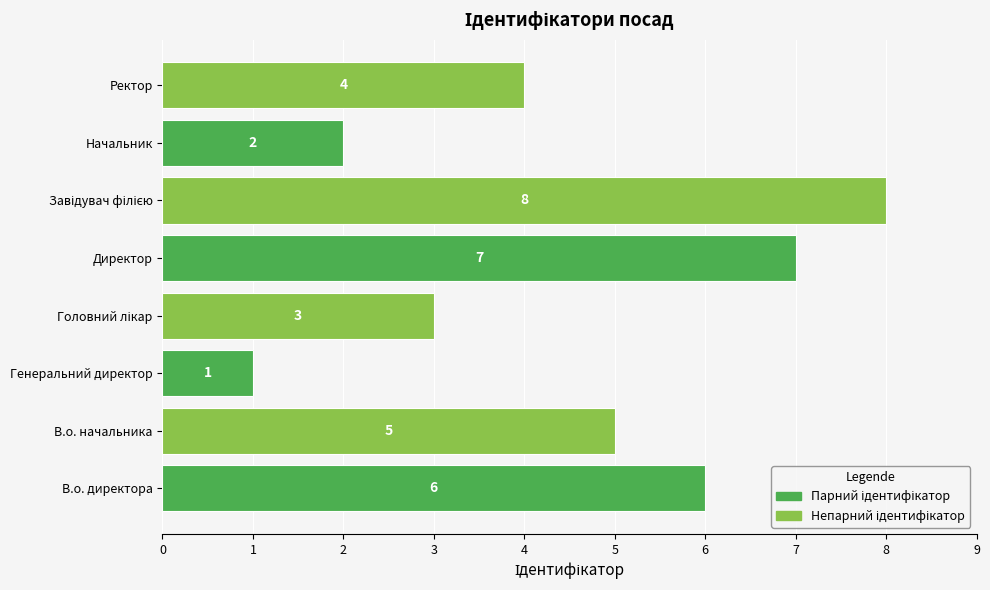

Does the chart contain stacked bars?

No